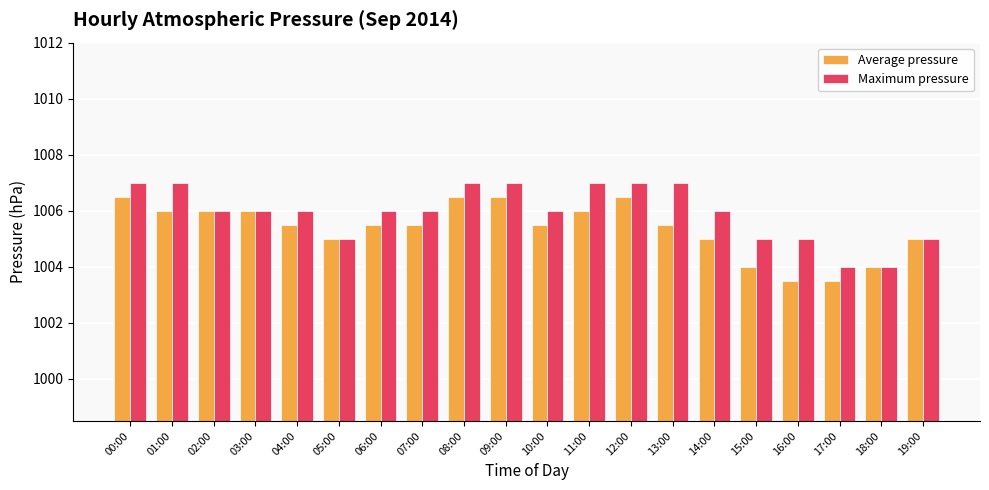

What position from the left is 12:00?

13